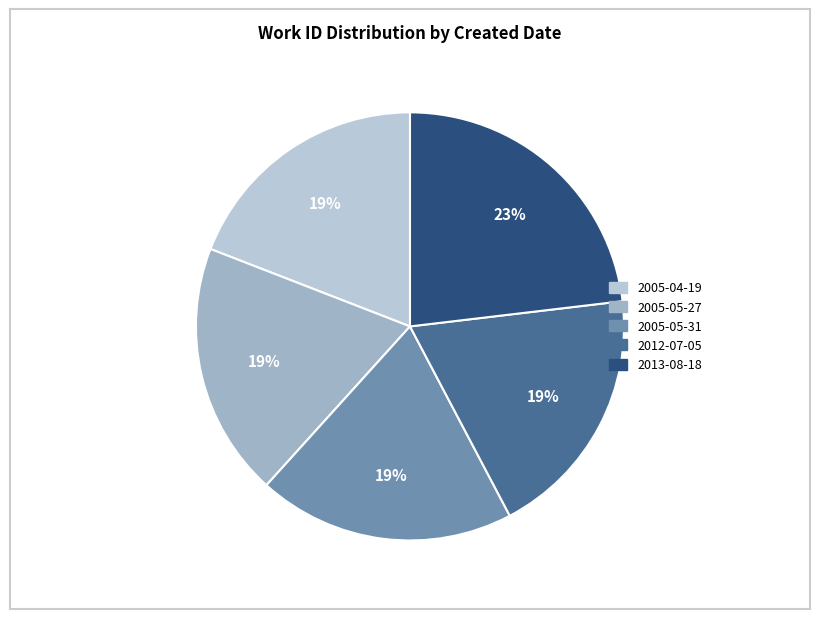

How many slices are in this pie chart?

5